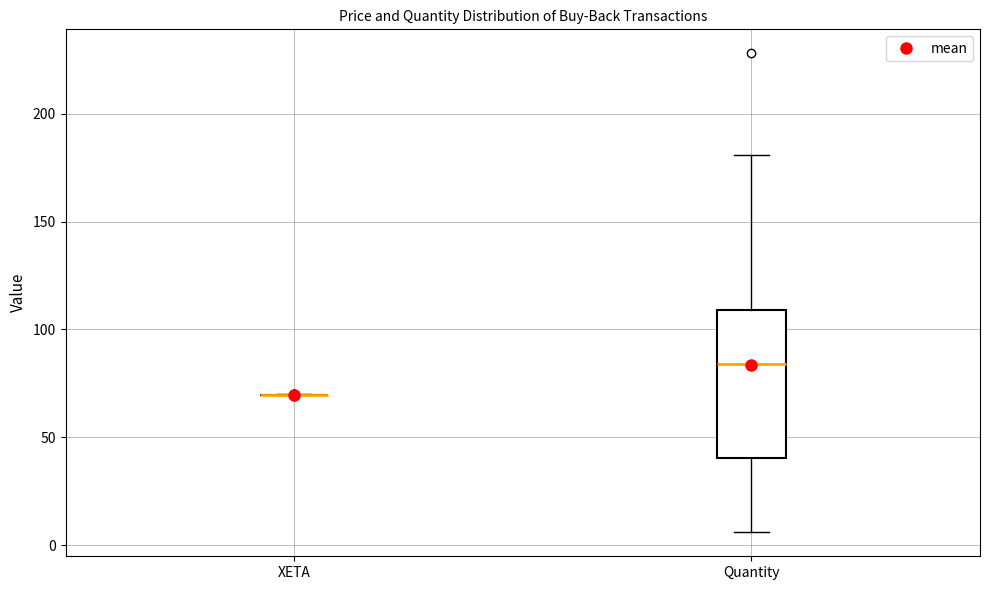

Where is the lower edge of the box for Quantity on the y-axis? The values are not printed on the chart, so give them approximately, as read against the axis.

40